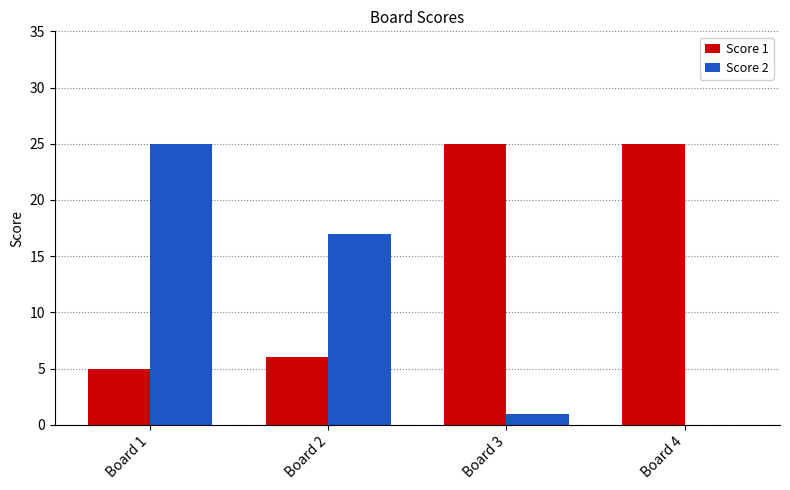

Reading right to left, transcribe all the data shown in this chart.

Score 1: 25	25	6	5
Score 2: 0	1	17	25